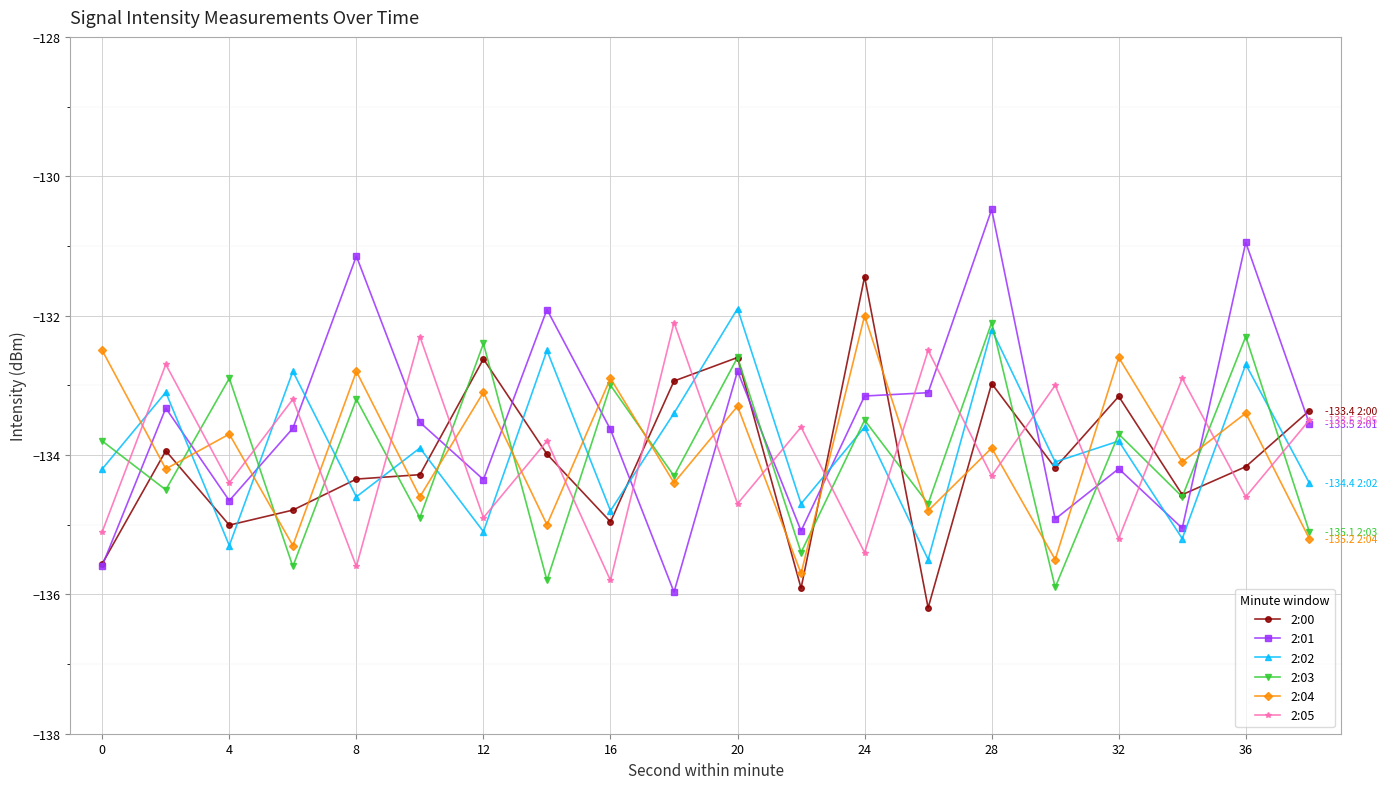

What is the value of the 2:02 point at the 18th from the left?

-135.2